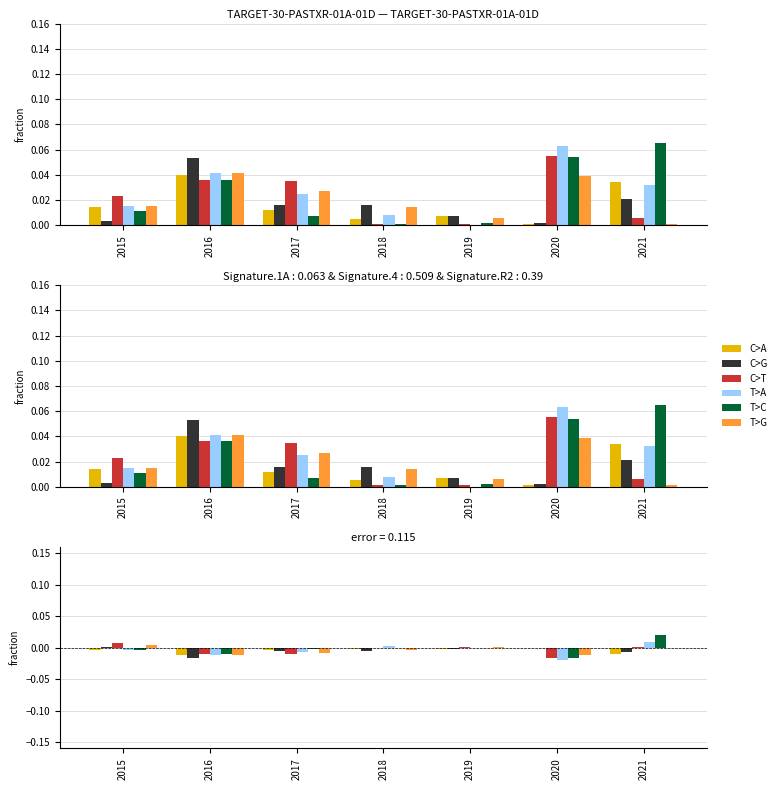

How many negative values does the T>G series have?

5